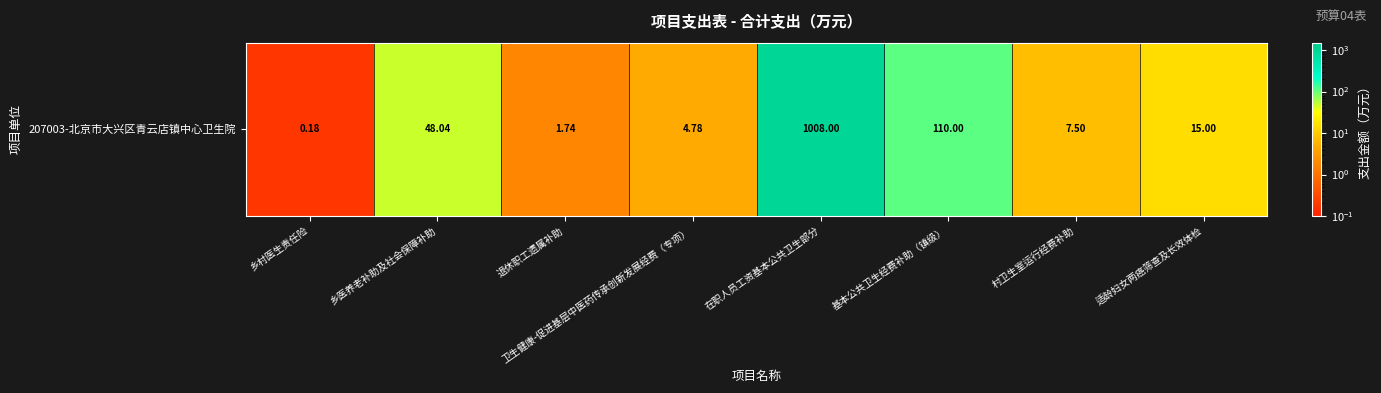

Which label corresponds to the smallest value in the chart?

乡村医生责任险